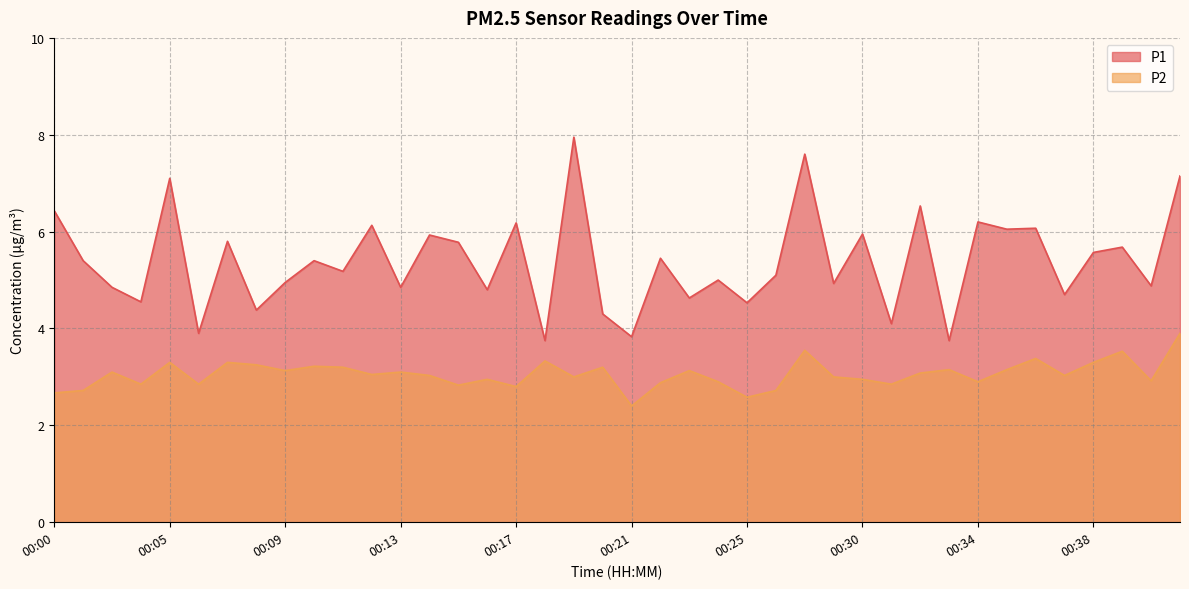

In P1, how many points are higher than both neighbors (excluding endpoints)?

15